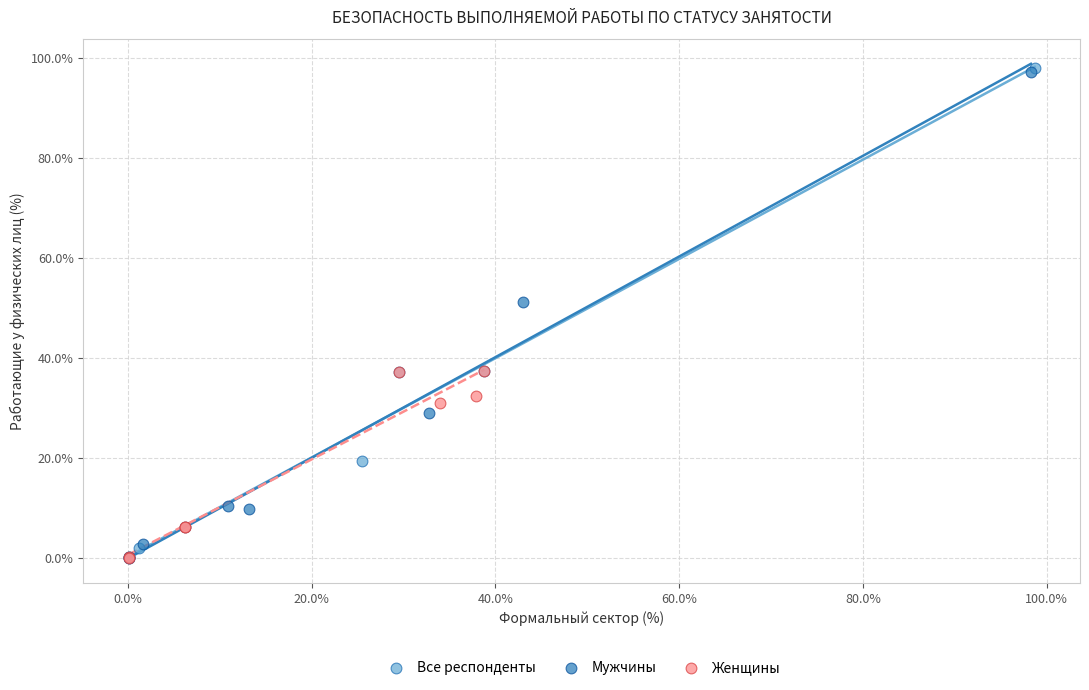

Which series has the largest Y range (max minus min)?

Все респонденты